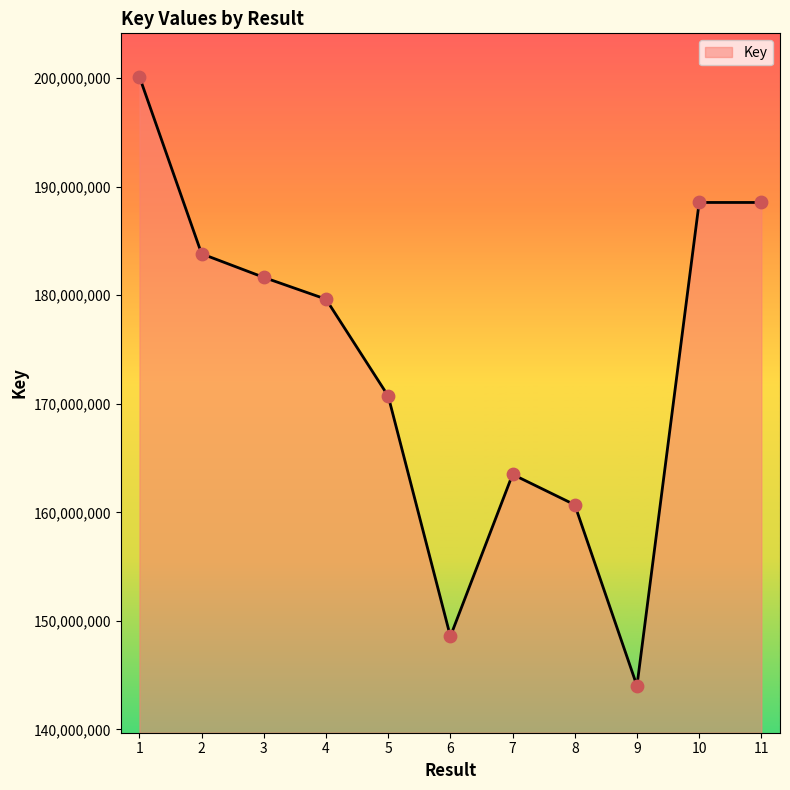

Between 11 and 1, which is larger?

1